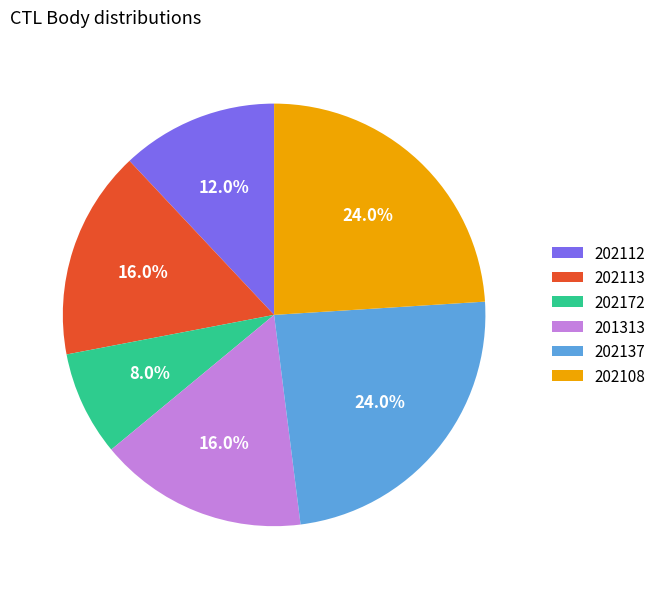

Combined, do 202113 and 202112 account for over 50%?

No